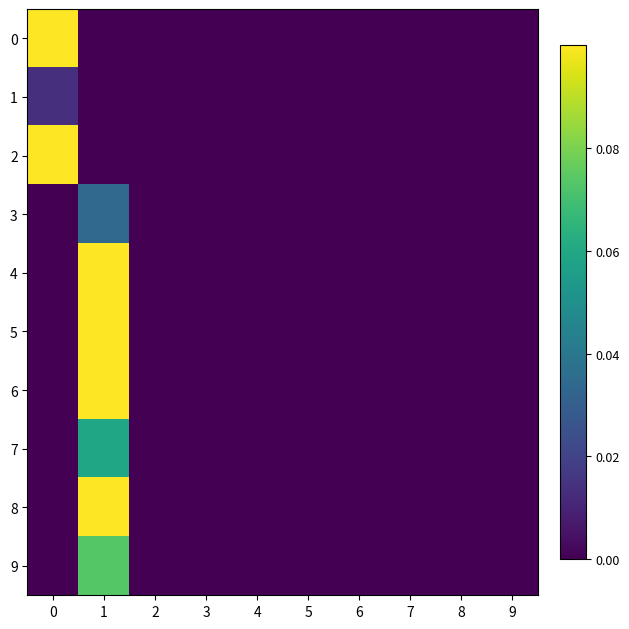

List the series in order of their peak value, lowest first.

1, 3, 7, 9, 8, 2, 6, 4, 5, 0